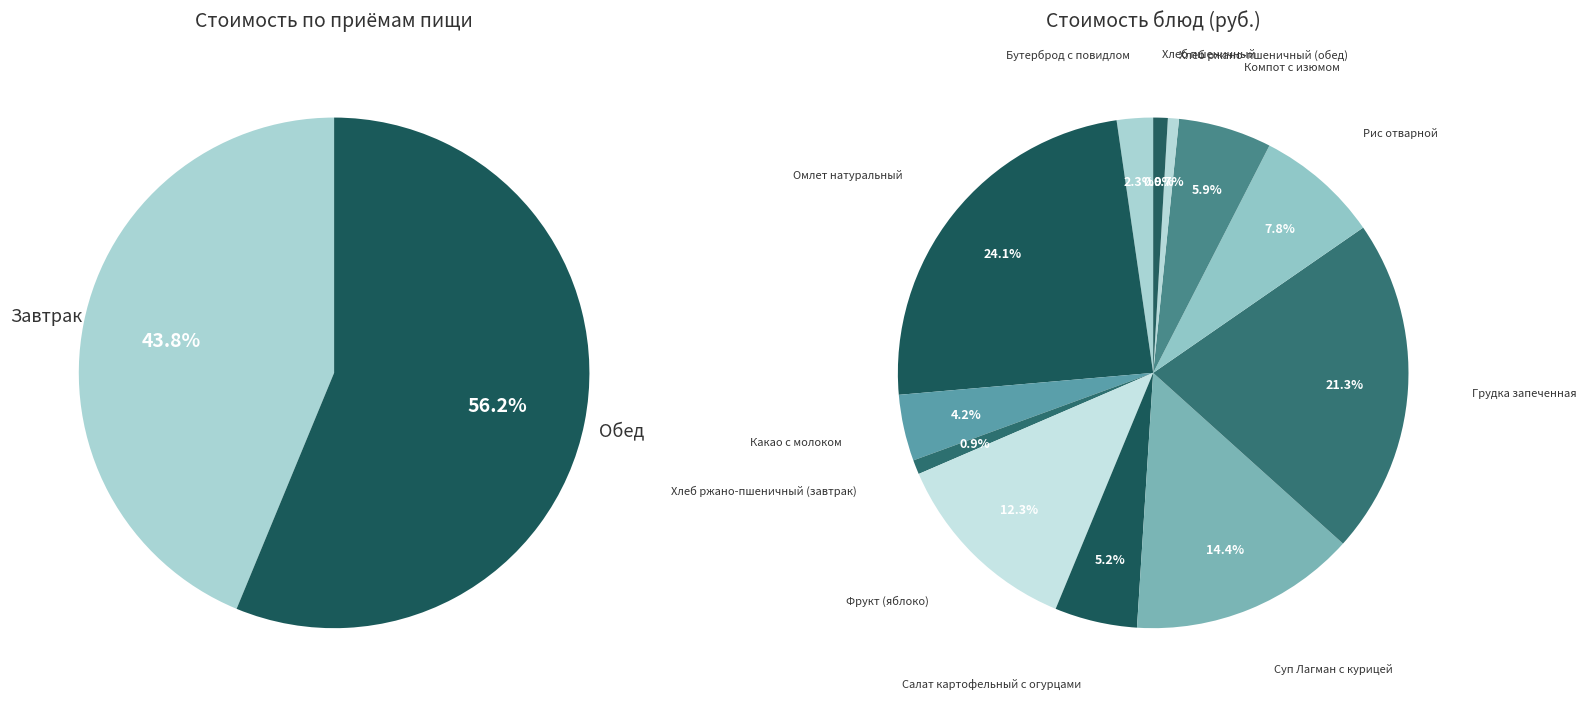

How much of the chart is everything except Какао с молоком?

95.8%